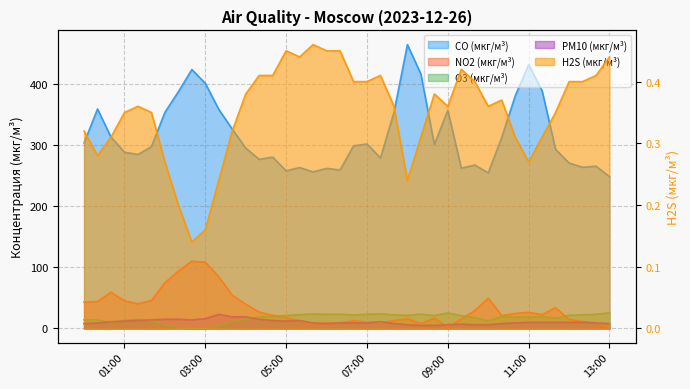

What is the difference between the maximum and minimum values in the CO (мкг/м³) series?

216.4